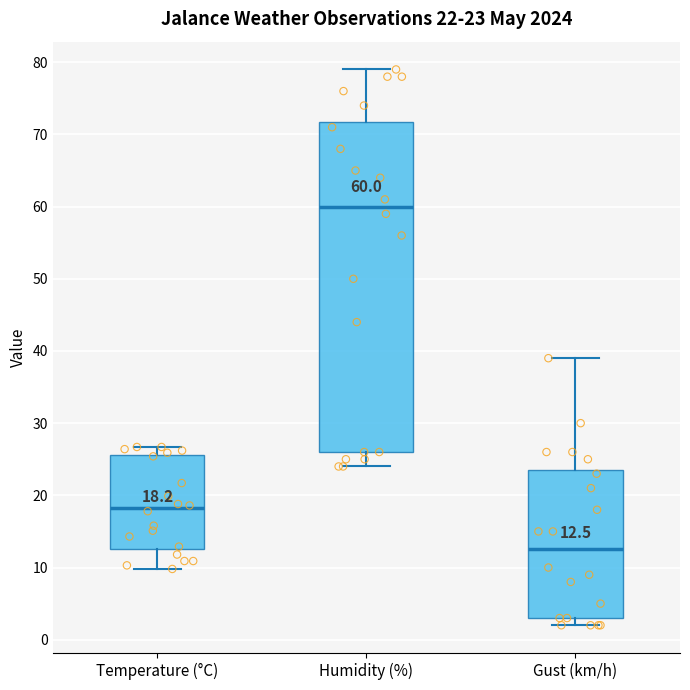

Comparing the boxes themselves (not the whiskers), which one is the tallest?

Humidity (%)